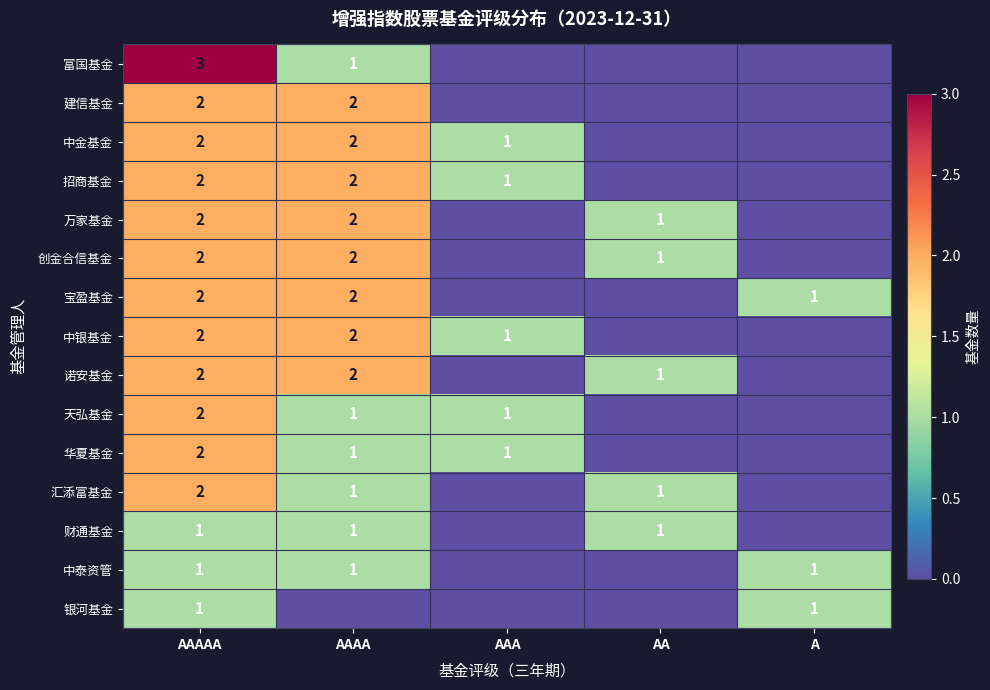

Is it true that 诺安基金 equals 3 at AAAAA?

False